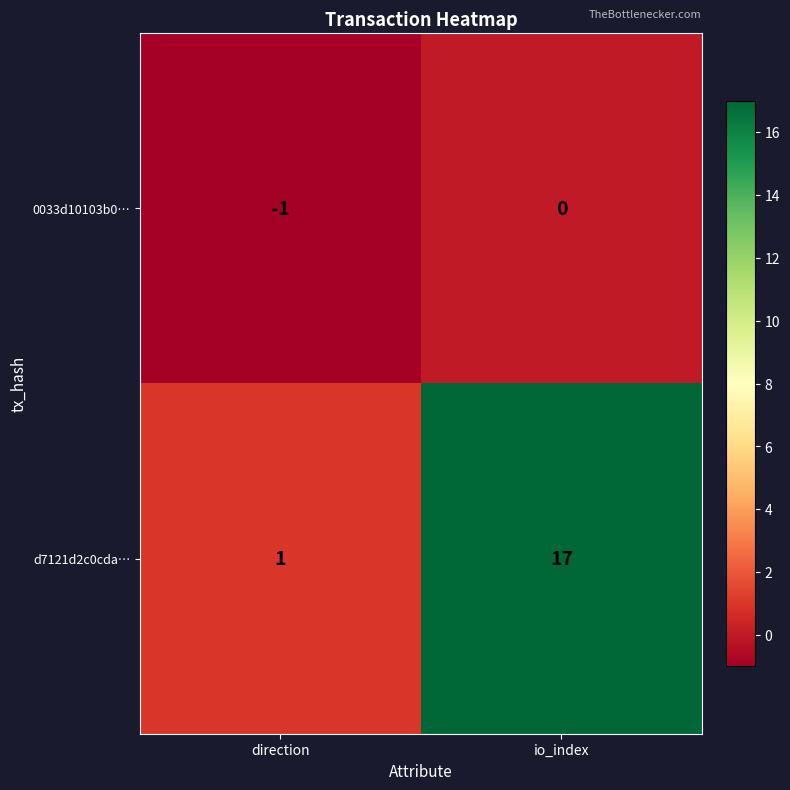

What is the sum of all d7121d2c0cda… values?

18